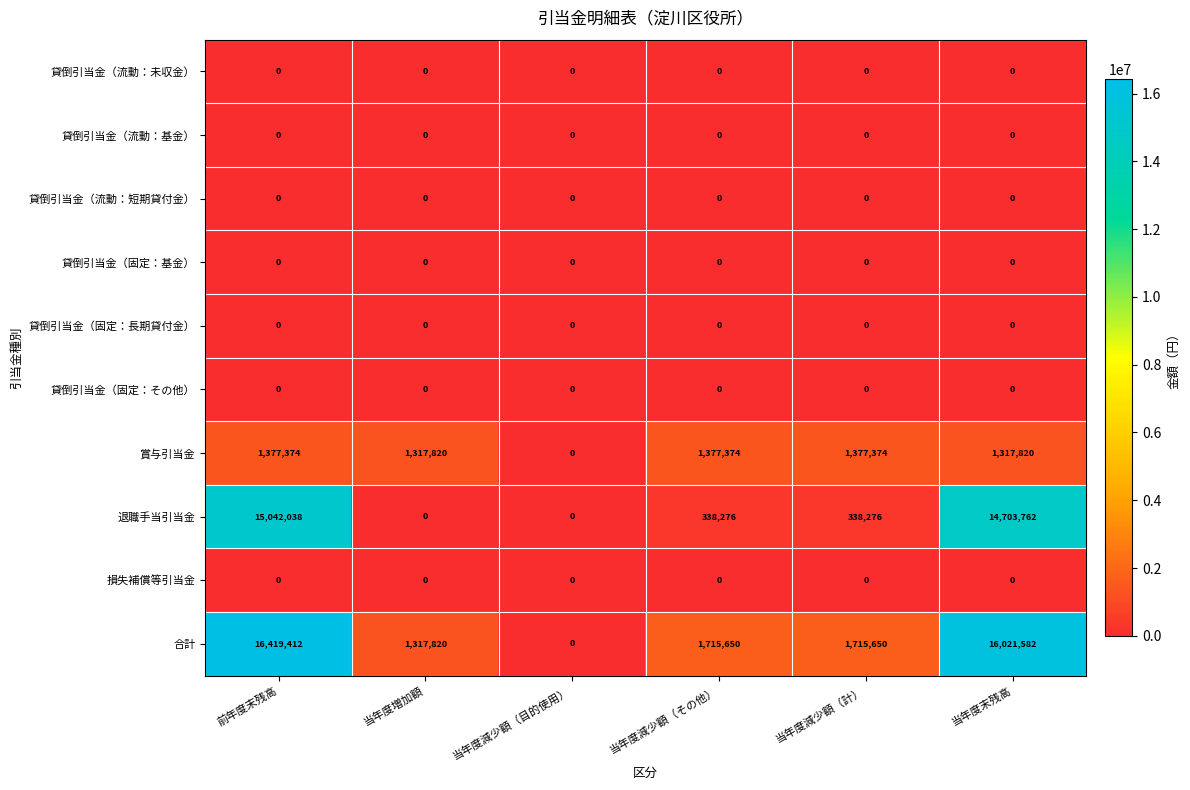

How many categories are shown in the chart?

6